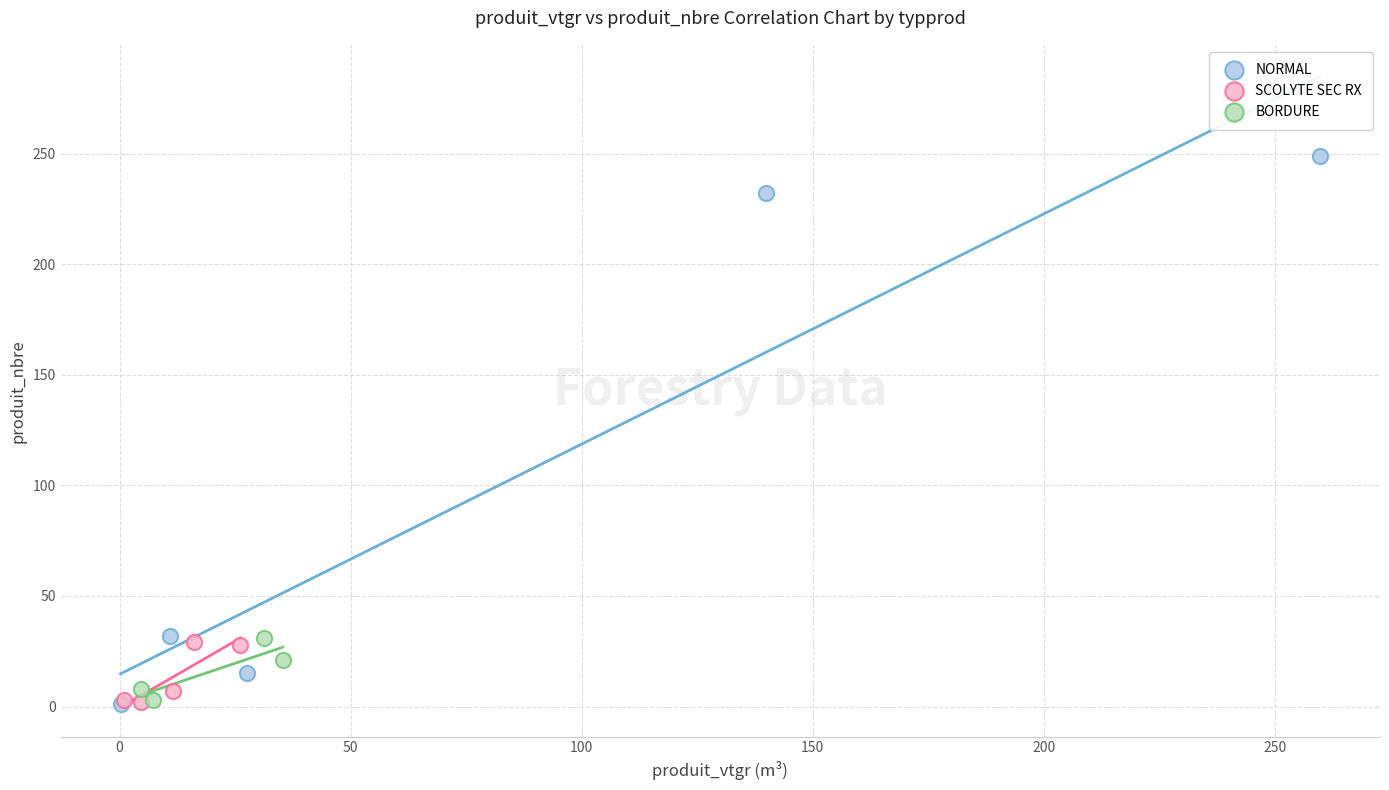

Which series has the largest Y range (max minus min)?

NORMAL